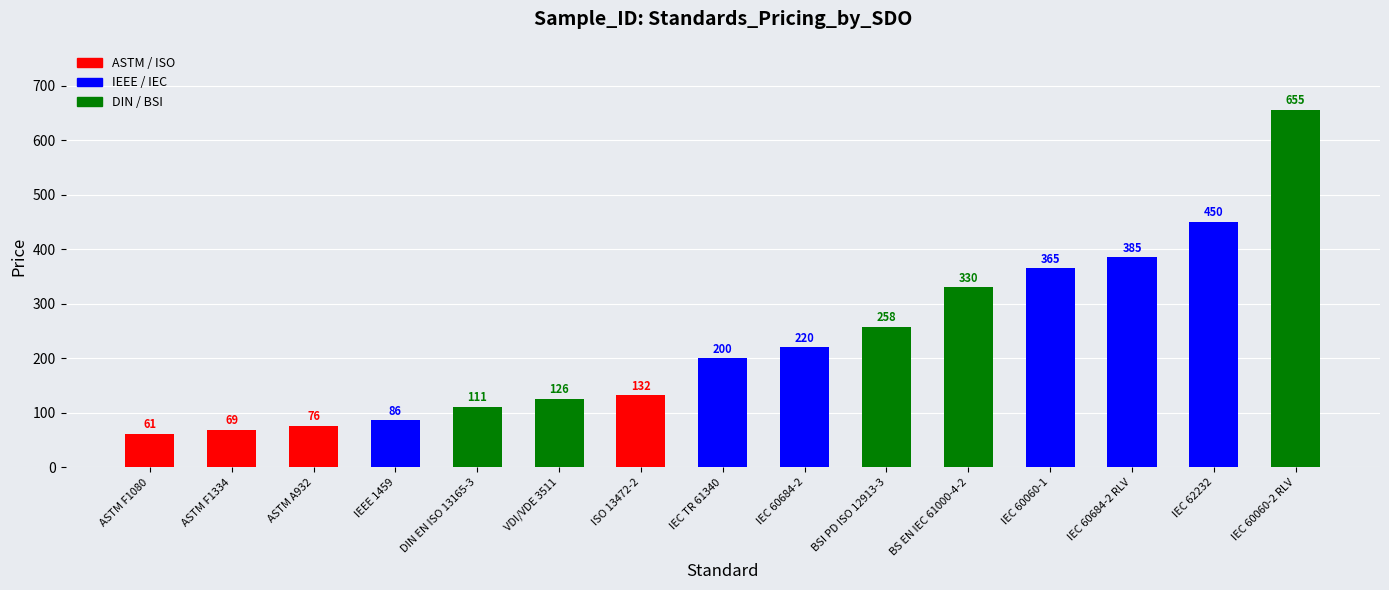

Rank the categories by value from lowest to highest.

ASTM F1080, ASTM F1334, ASTM A932, IEEE 1459, DIN EN ISO 13165-3, VDI/VDE 3511, ISO 13472-2, IEC TR 61340, IEC 60684-2, BSI PD ISO 12913-3, BS EN IEC 61000-4-2, IEC 60060-1, IEC 60684-2 RLV, IEC 62232, IEC 60060-2 RLV